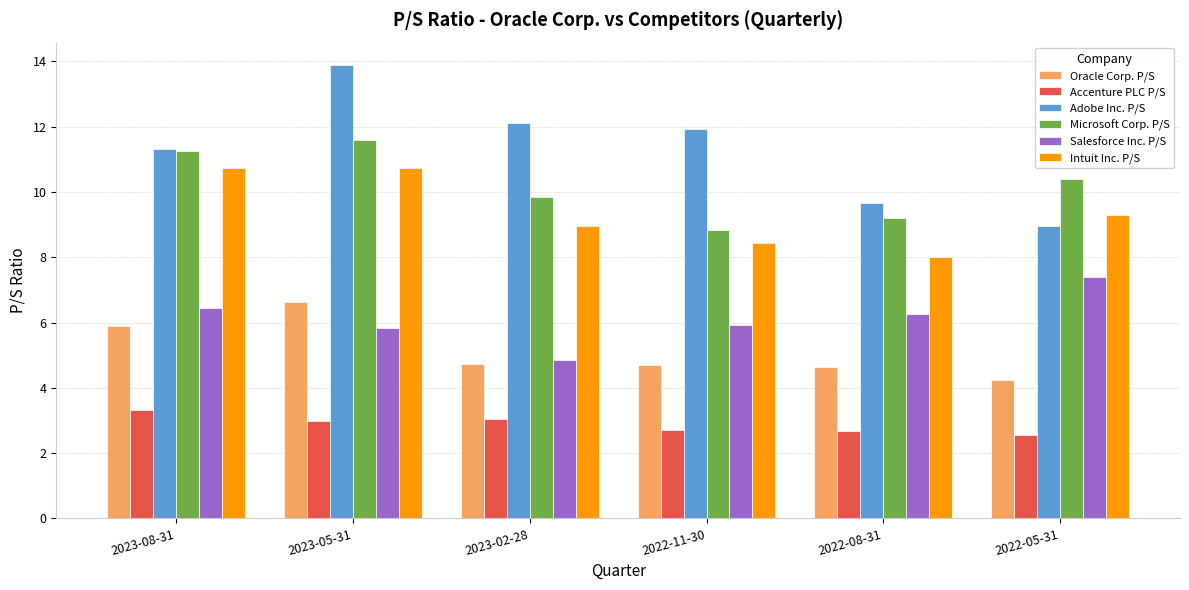

Does the chart contain stacked bars?

No